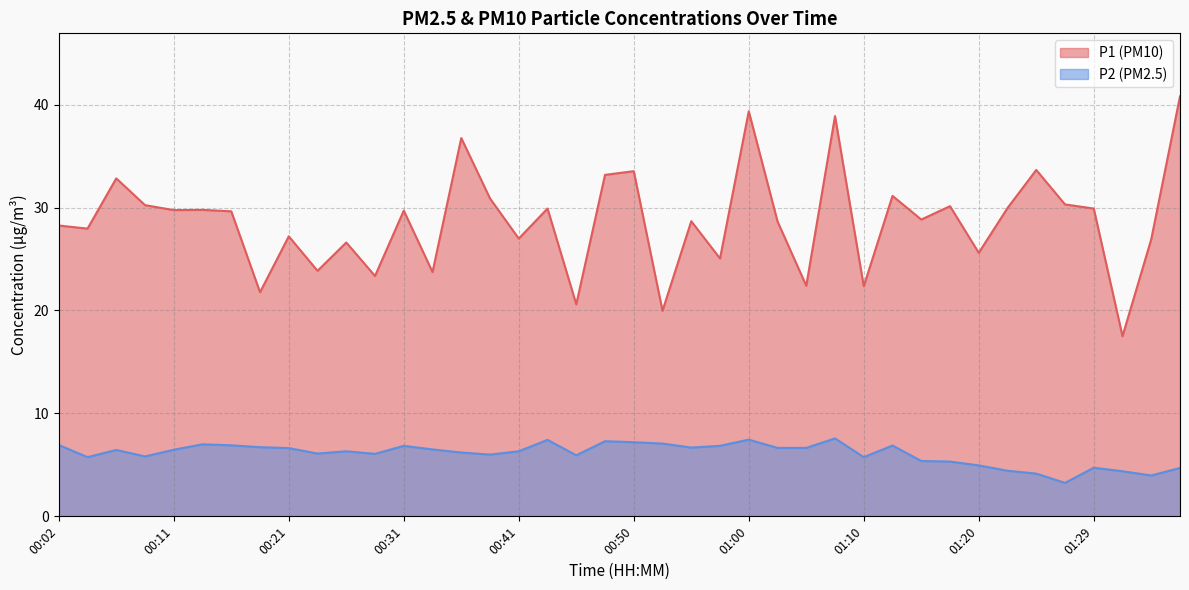

What is the average value of the P1 series?

28.7